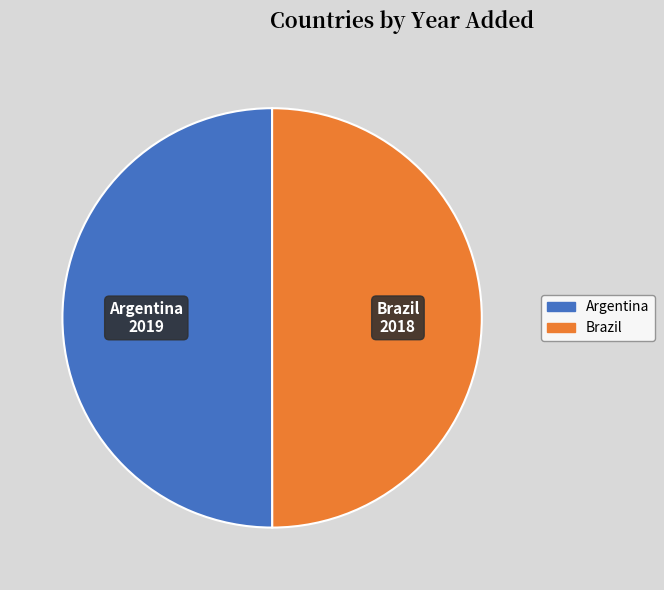

Is it true that Brazil is 50% of the pie?

True